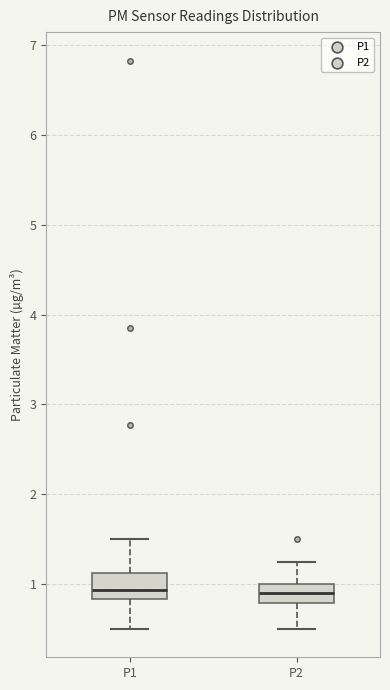

Reading left to right, transcribe this box plot: for each box, give where its median line is, the range the box spans, and where its two whiskers end, as read against the y-axis. The values are not printed on the chart, so give them approximately, as read against the axis.

P1: median 0.9, box 0.8 to 1.1, whiskers 0.5 to 1.5
P2: median 0.9, box 0.8 to 1.0, whiskers 0.5 to 1.3